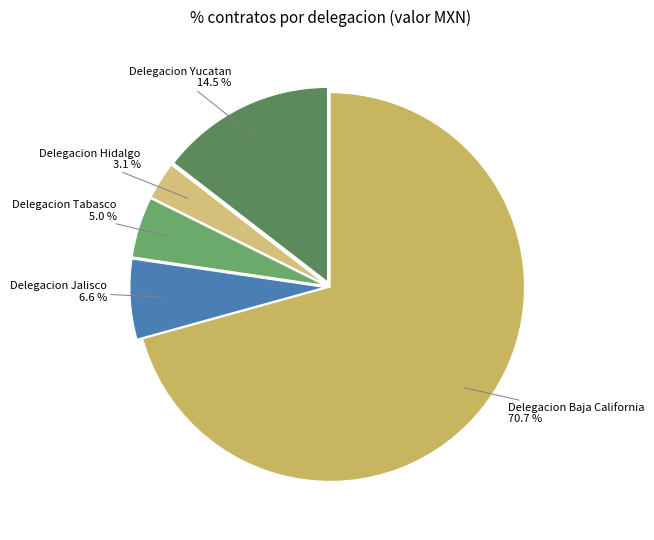

How many slices are in this pie chart?

5